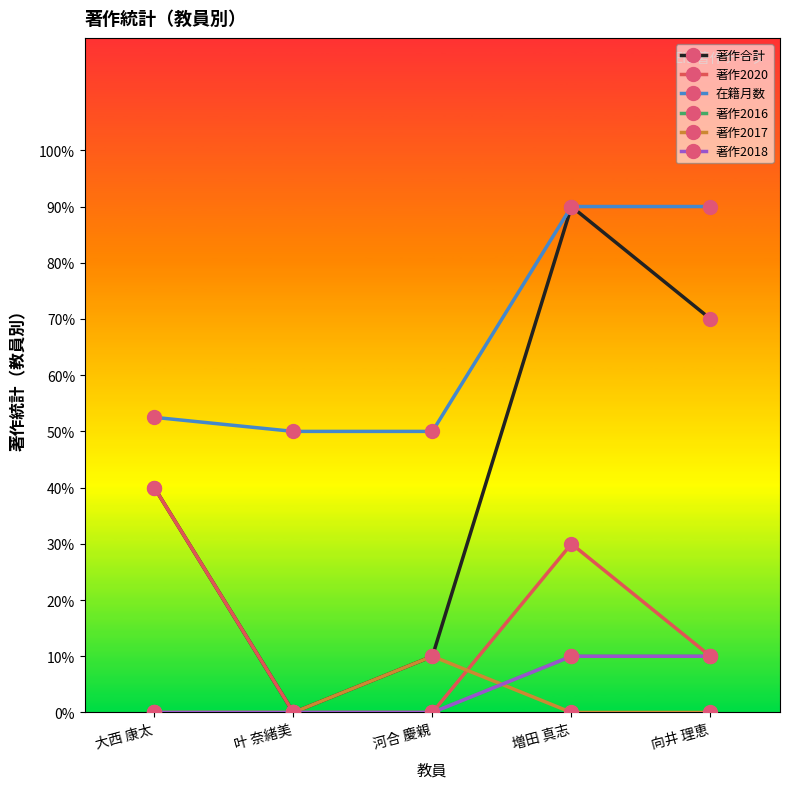

Is this an area chart (filled region under the line)?

No